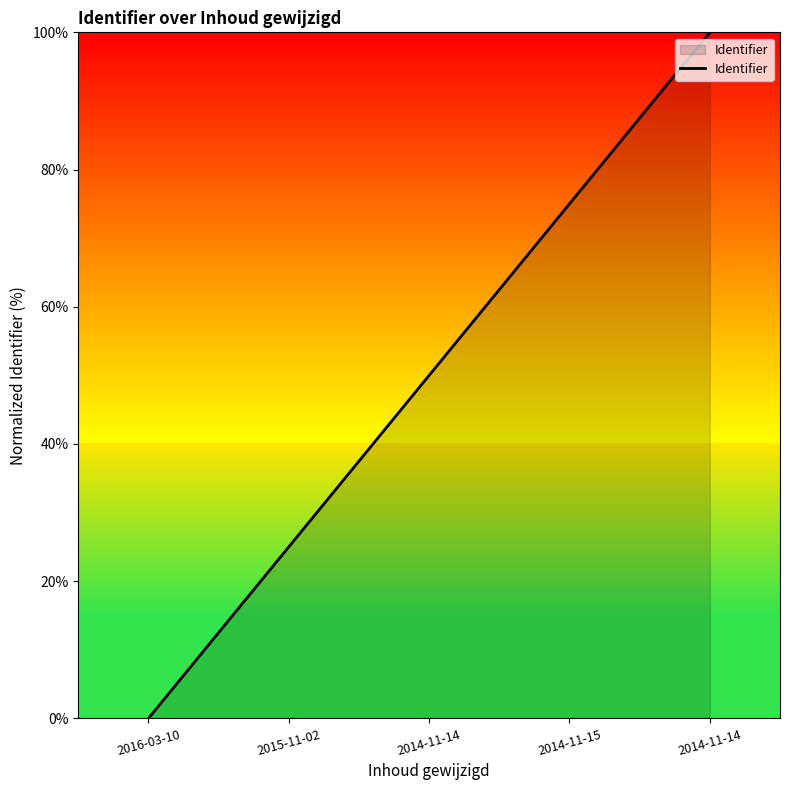

What is the change in value from 2014-11-14 to 2014-11-14?

+50